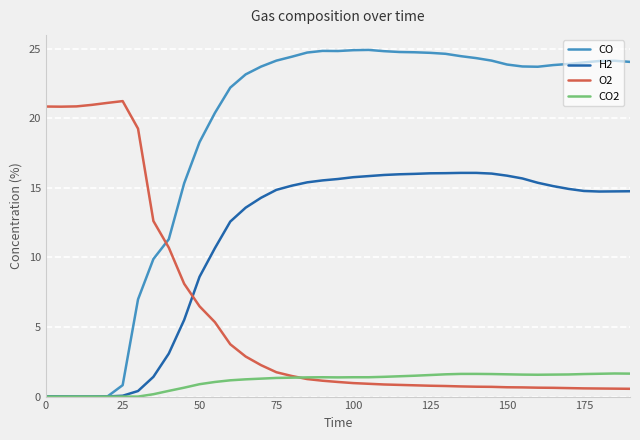

Does the chart have visible grid lines?

Yes